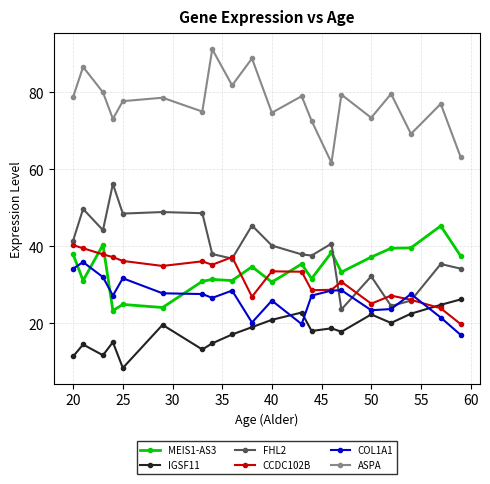

What is the difference between the second highest and minimum values in the FHL2 series?

26.1